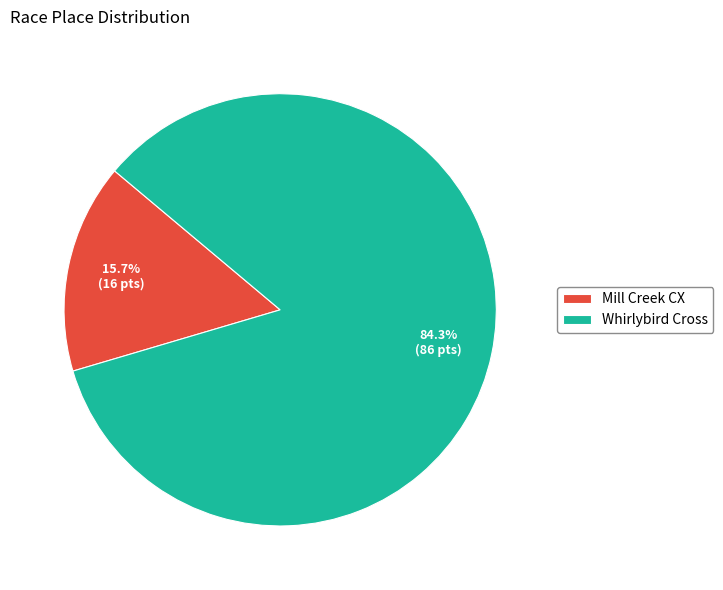

Is there a majority slice in this chart?

Yes